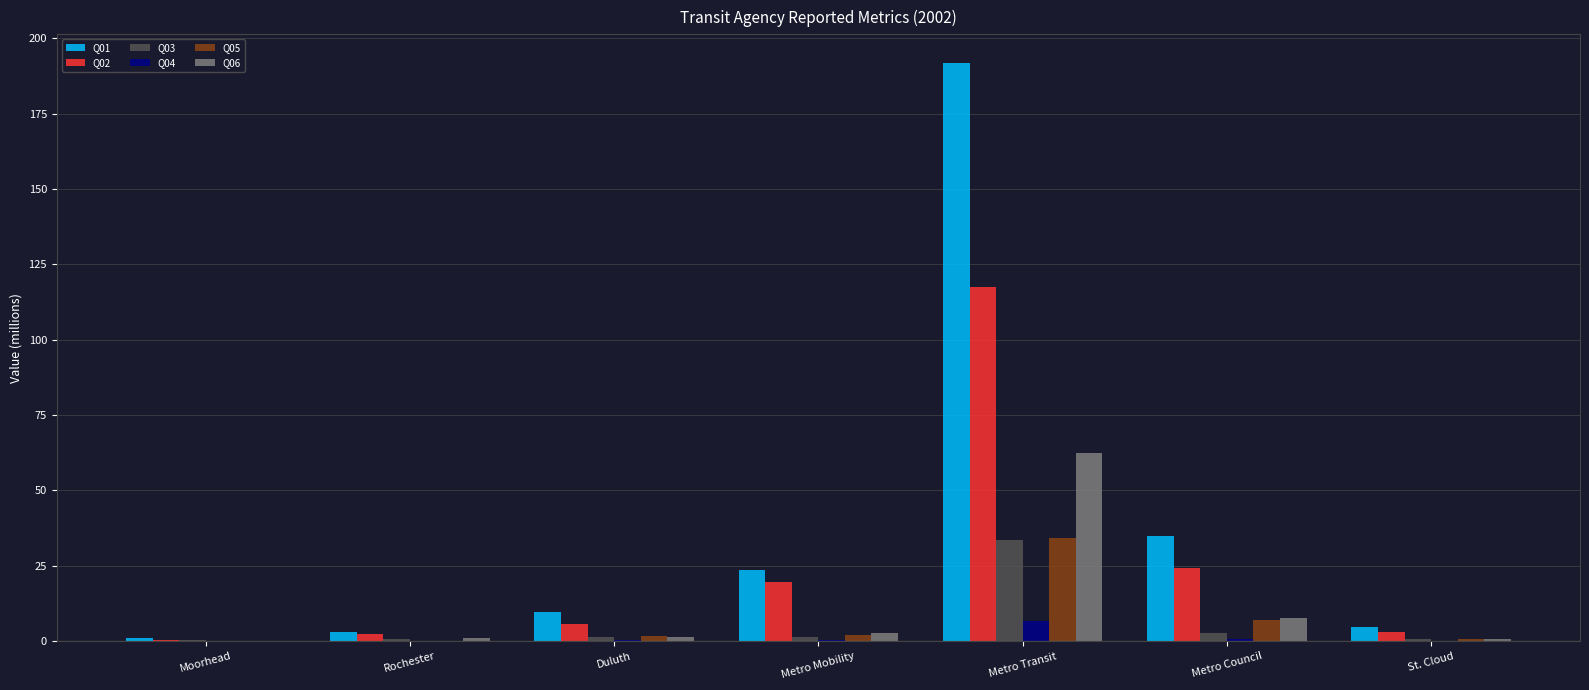

What is the sum of all Q04 values?

8.5